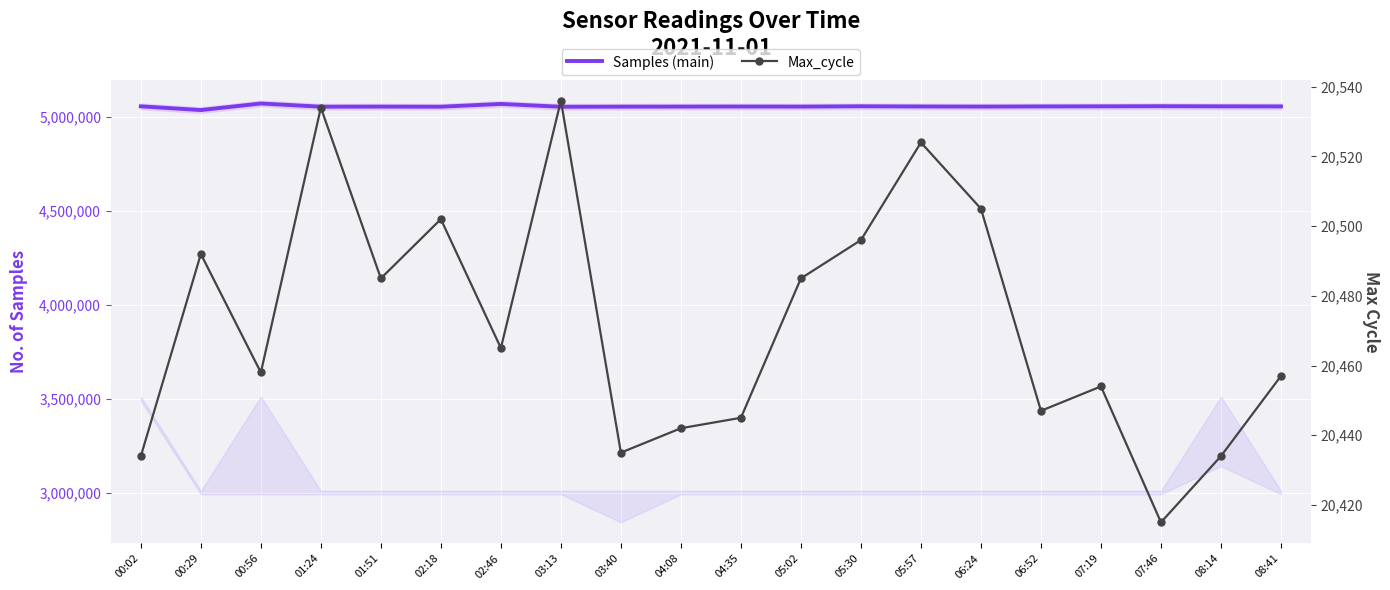

Between 05:30 and 07:19, which series saw the biggest shift?

Samples (main)